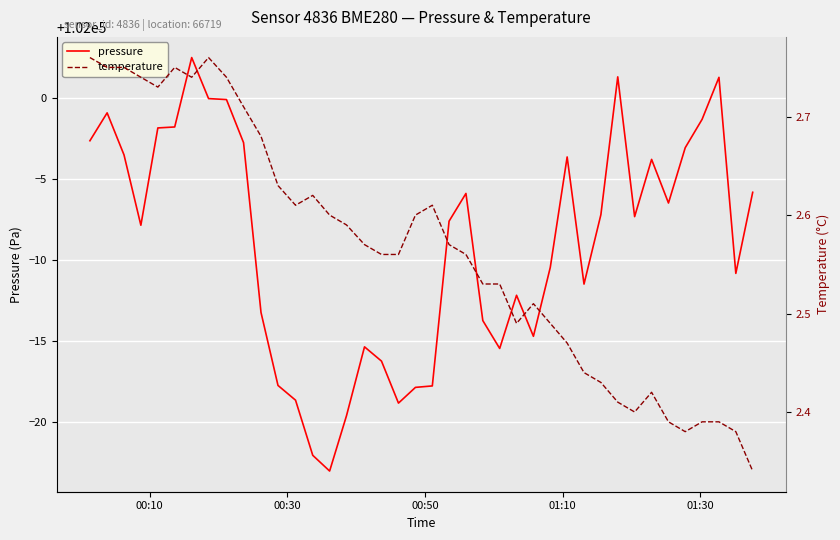

What is the lowest value of the pressure series?

101977.0